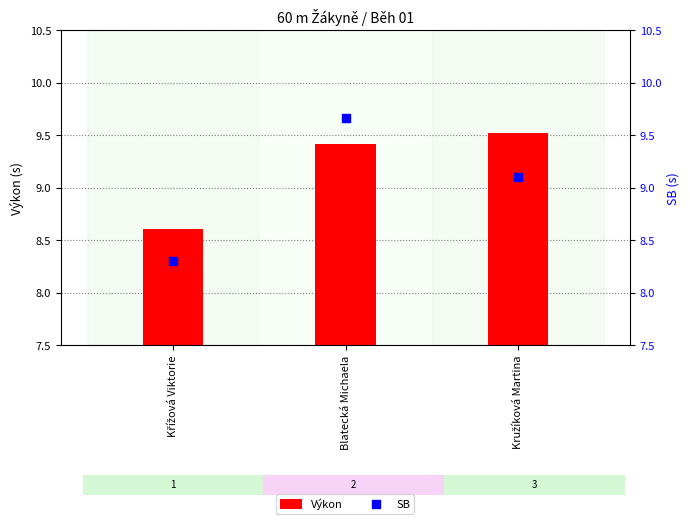

At how many categories does at least one series exceed 8?

3